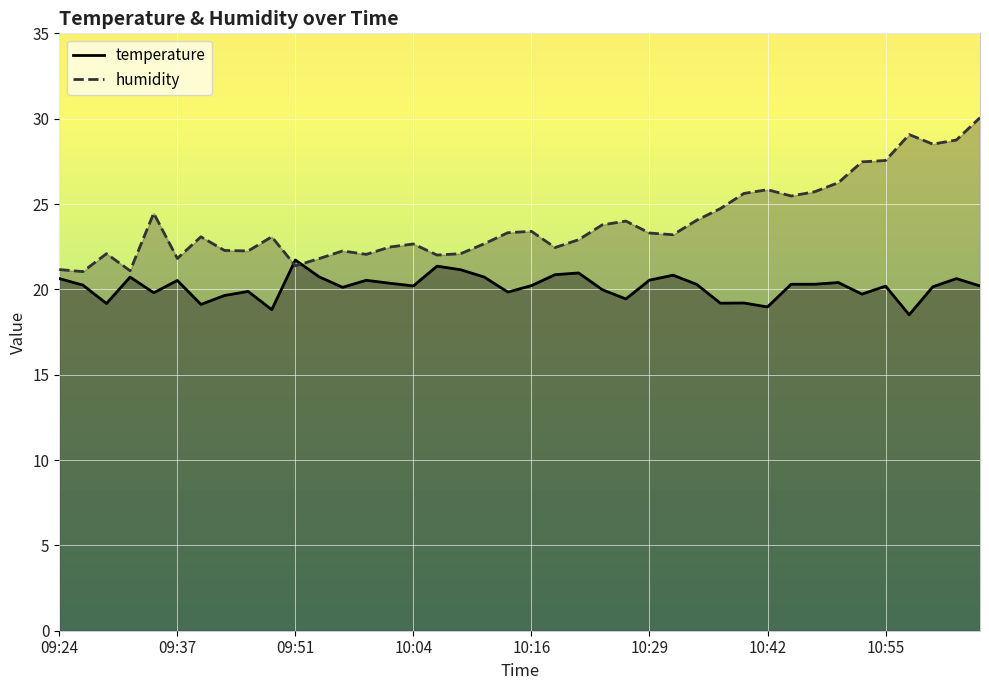

What position from the right is 10:34?

13